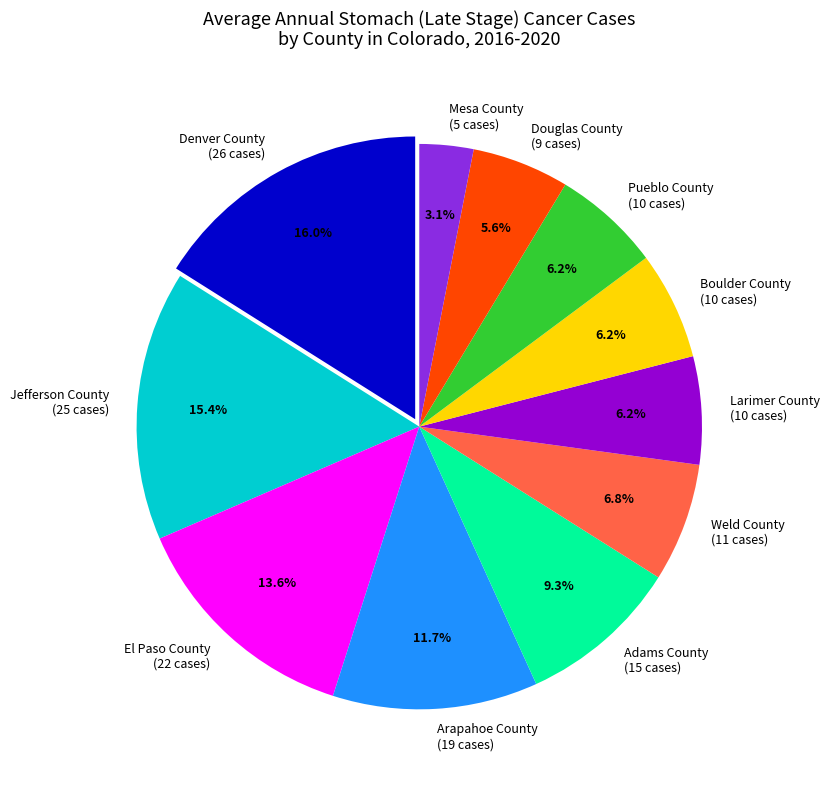

Approximately how many times larger is the value at Mesa County (5 cases) compared to Pueblo County (10 cases)?

0.5